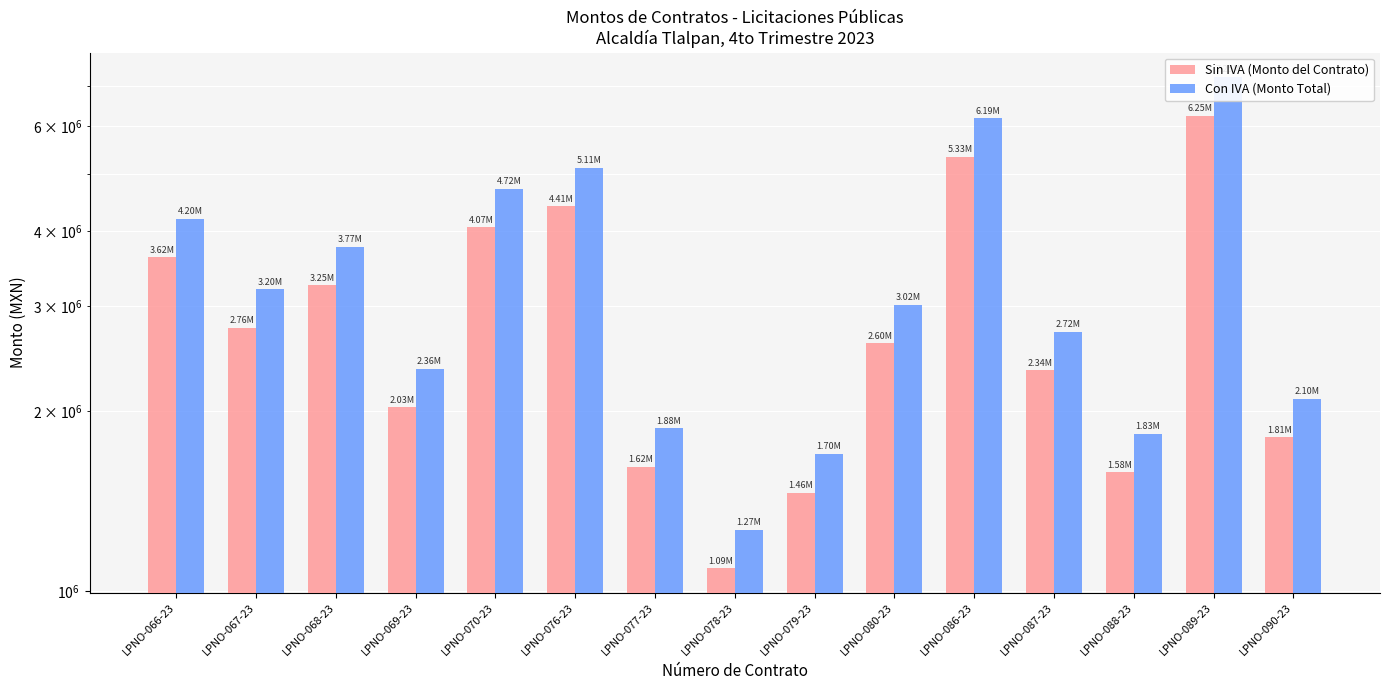

Are the bars horizontal?

No